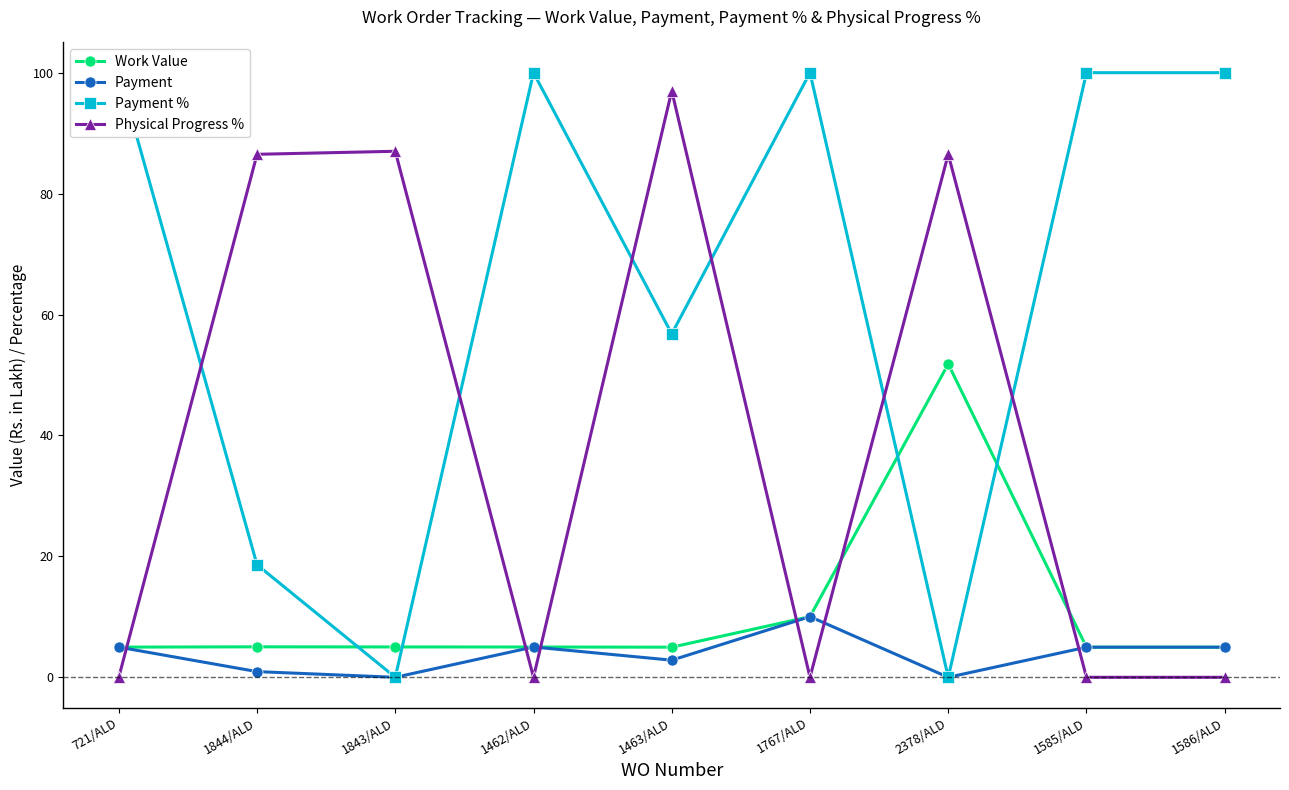

What is the spread (max minus min) of values at 1586/ALD?

100.0